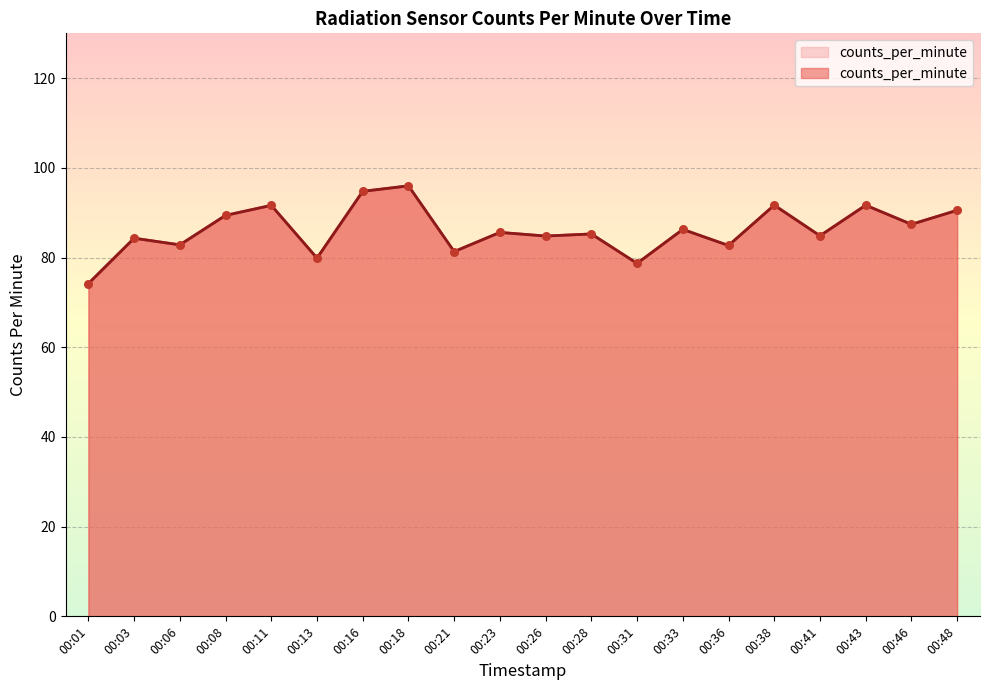

Between 00:36 and 00:28, which is larger?

00:28